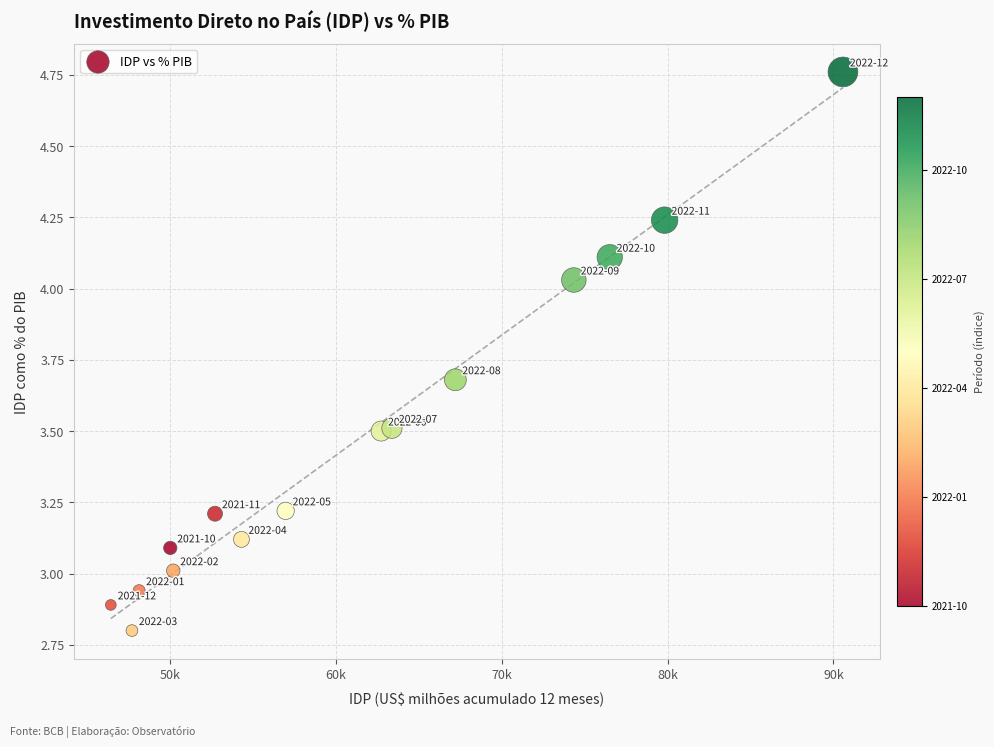

What is the range of Y values (max minus min)?

2.0